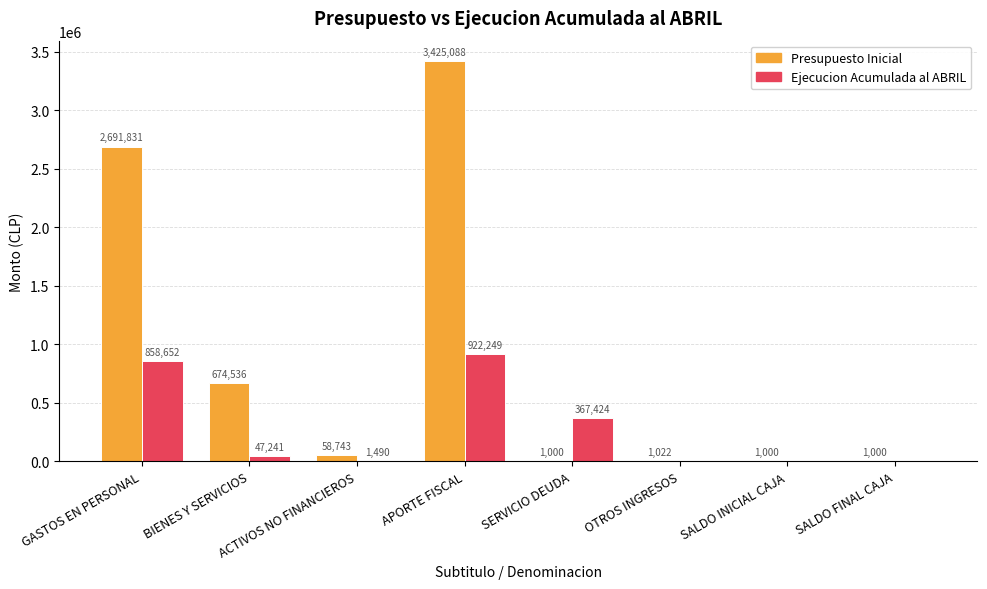

The value of Ejecucion Acumulada al ABRIL at SALDO FINAL CAJA is -313646. True or false?

False